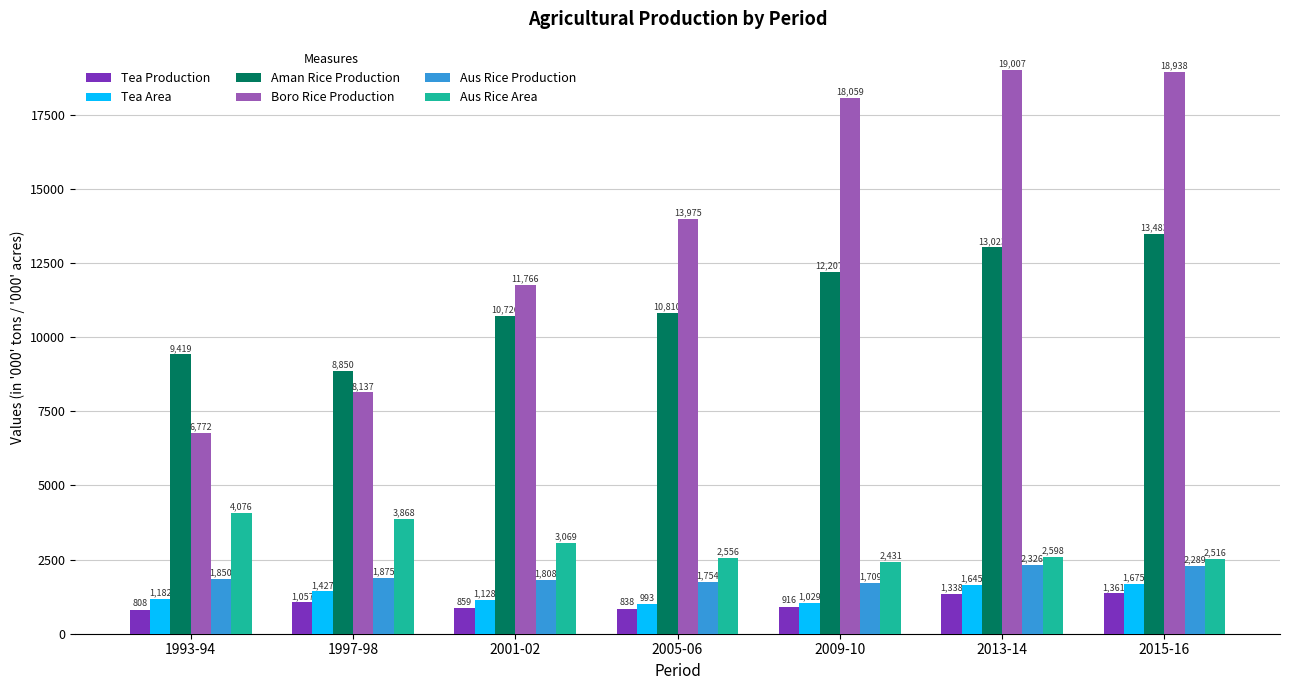

Which series has the largest total across all categories?

Boro Rice Production